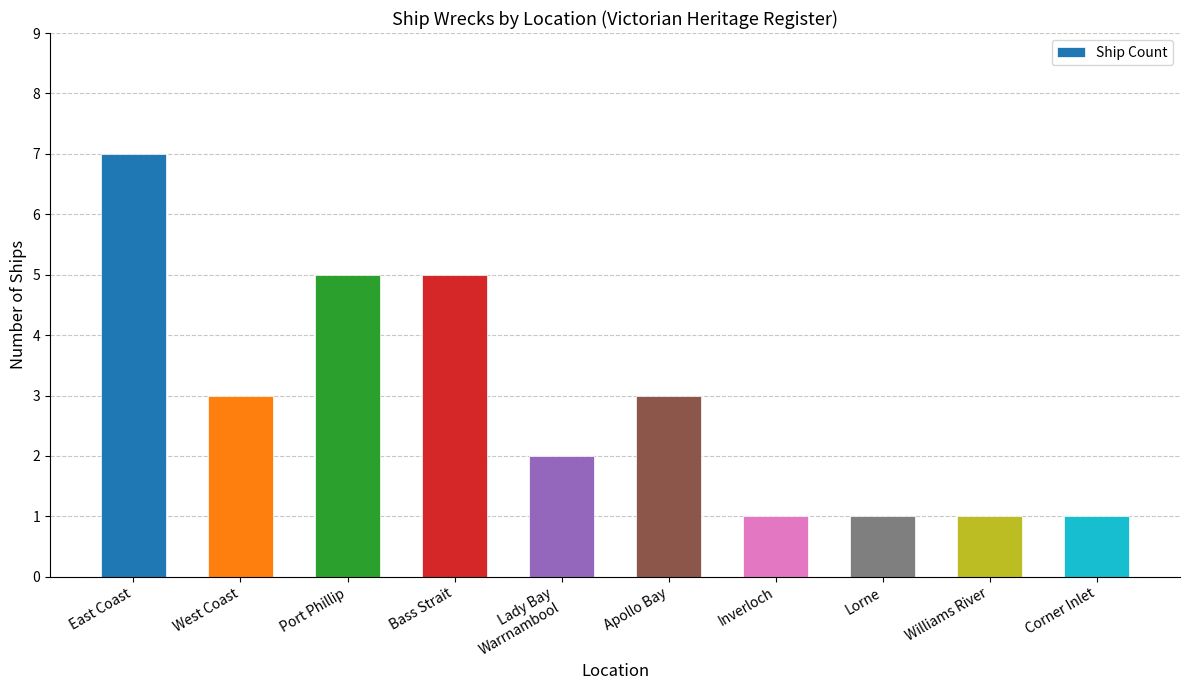

What value does the data have at Apollo Bay?

3